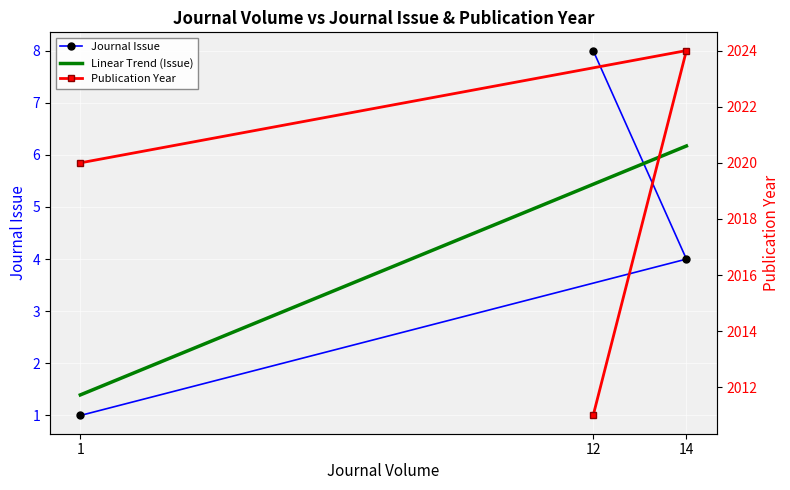

What is the label of the 2nd point from the left?

14